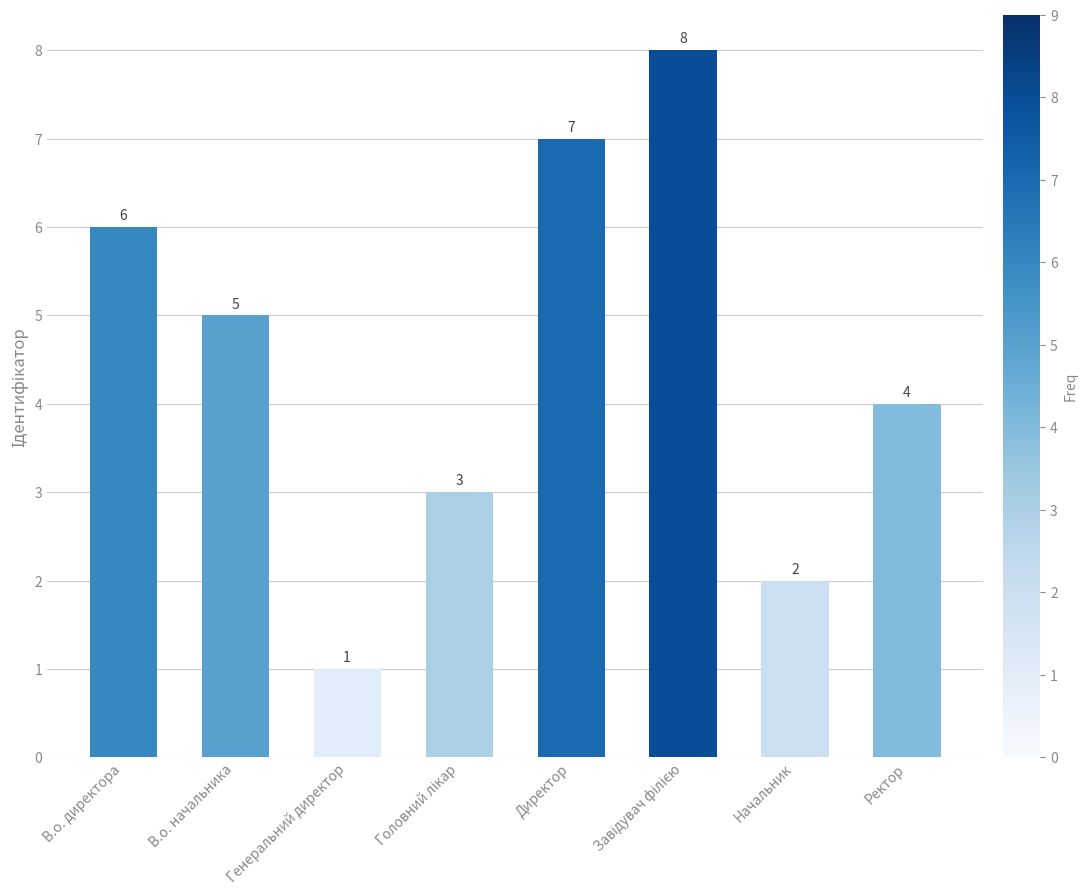

Where is the data nearest to the value 4?

Ректор